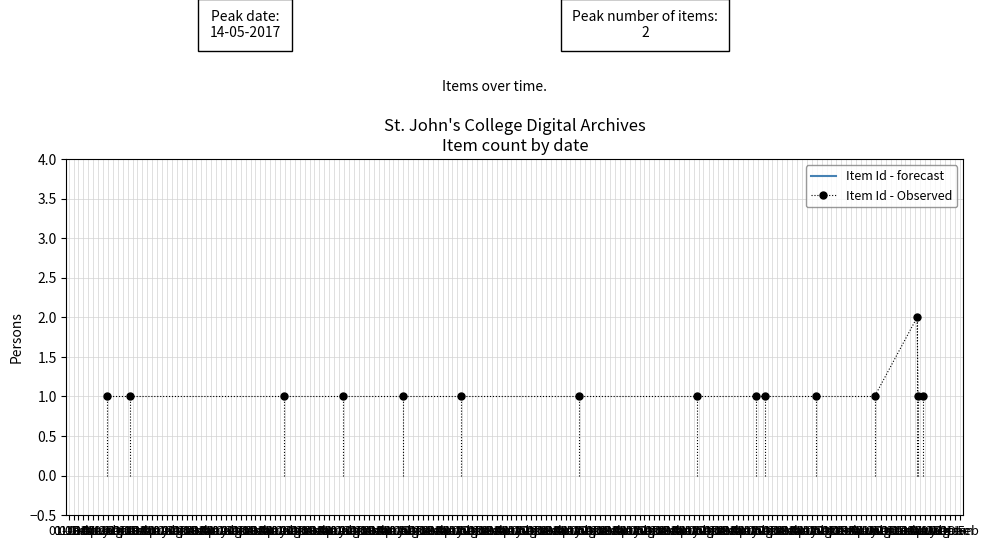

The Item Id - Observed series shows 1 at 01-Apr. True or false?

True